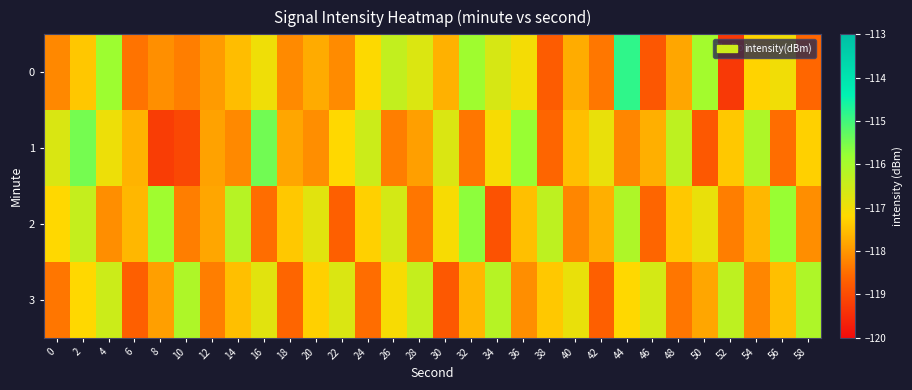

At which category is the sum across all series the highest?

44